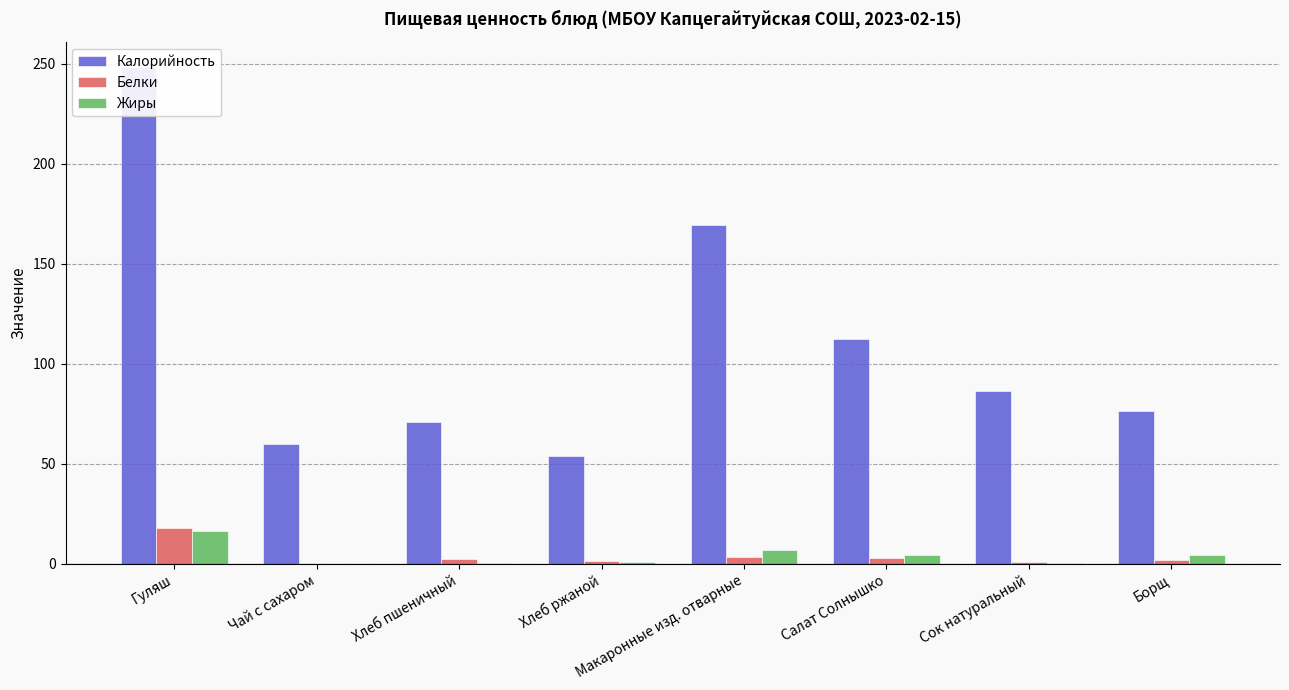

Rank the categories by Жиры value from highest to lowest.

Гуляш, Макаронные изд. отварные, Салат Солнышко, Борщ, Хлеб ржаной, Хлеб пшеничный, Сок натуральный, Чай с сахаром